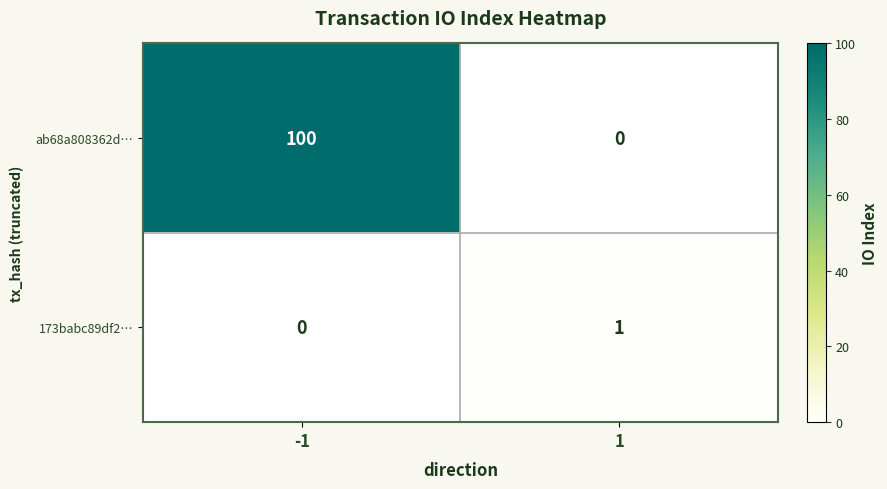

At how many categories does at least one series exceed 16?

1